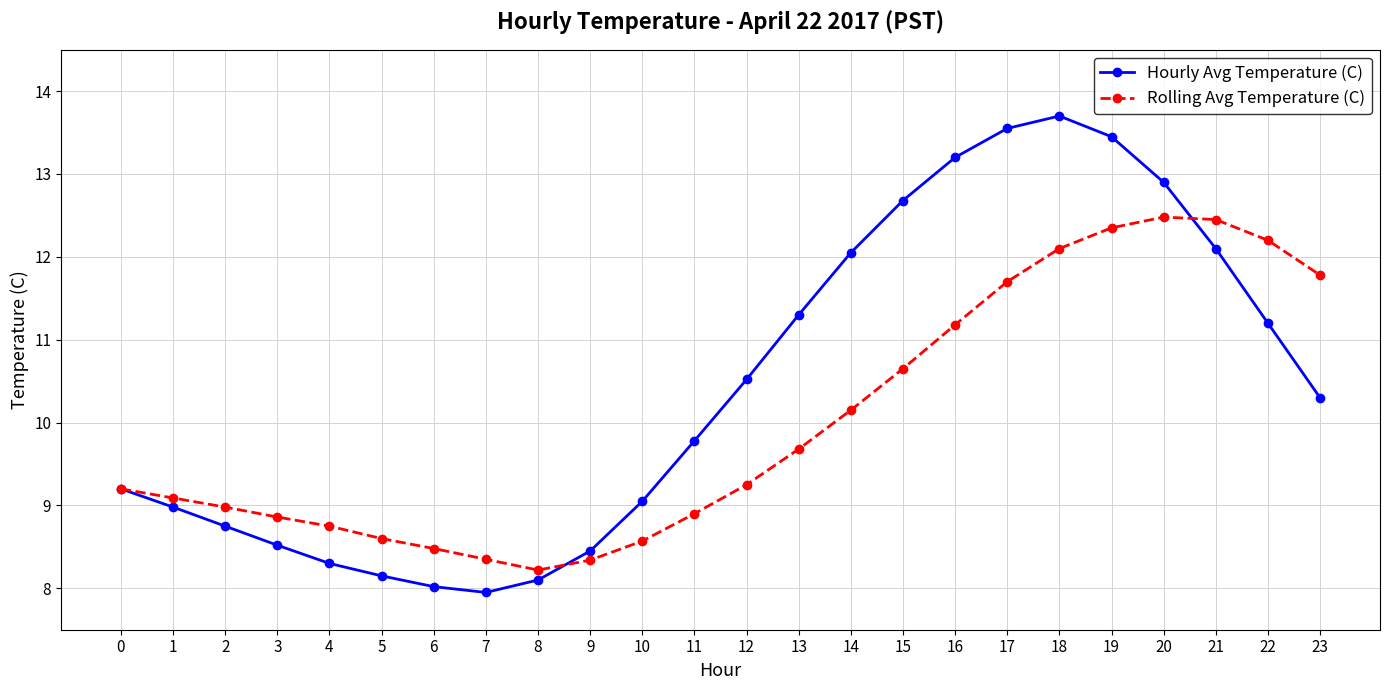

Count the number of data series in this chart.

2